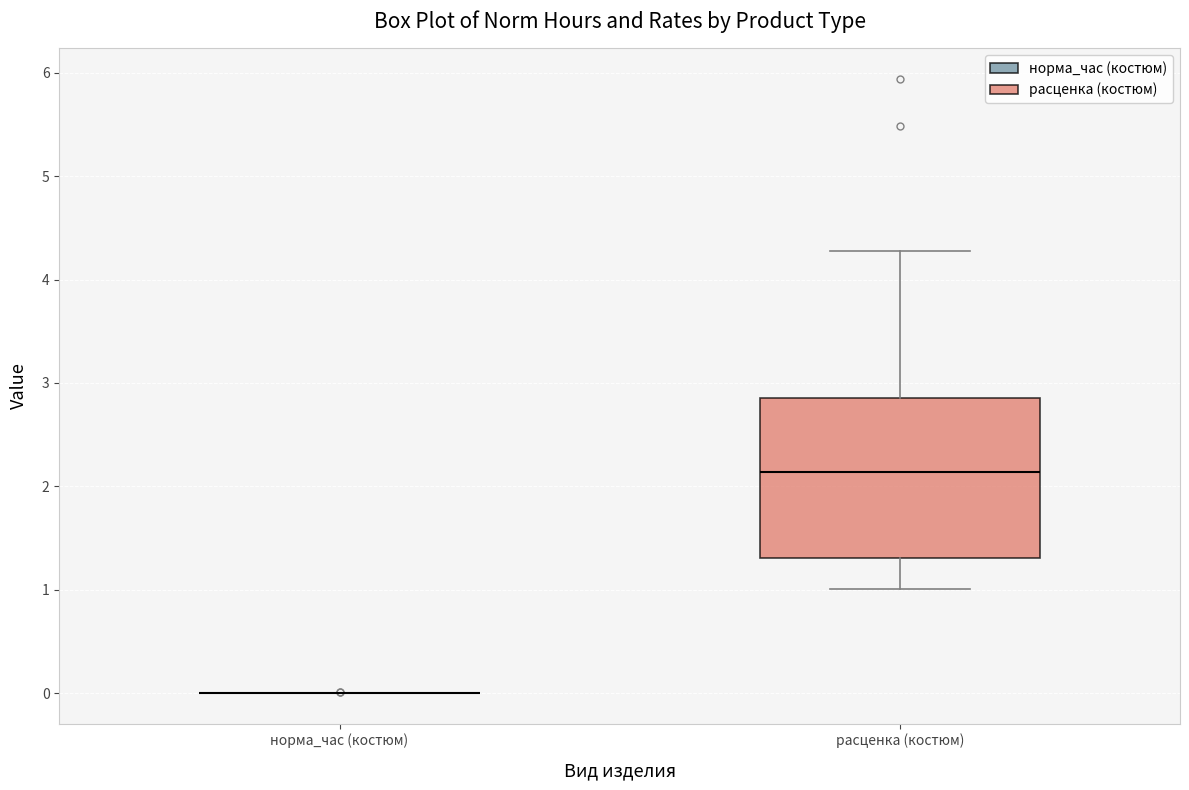

Reading left to right, read every box against the y-axis: the position of its median line, the range the box covers, and the ends of its whiskers. The values are not printed on the chart, so give them approximately, as read against the axis.

норма_час (костюм): box collapsed to a line at 0.0, whiskers 0.0 to 0.0
расценка (костюм): median 2.1, box 1.3 to 2.9, whiskers 1.0 to 4.3